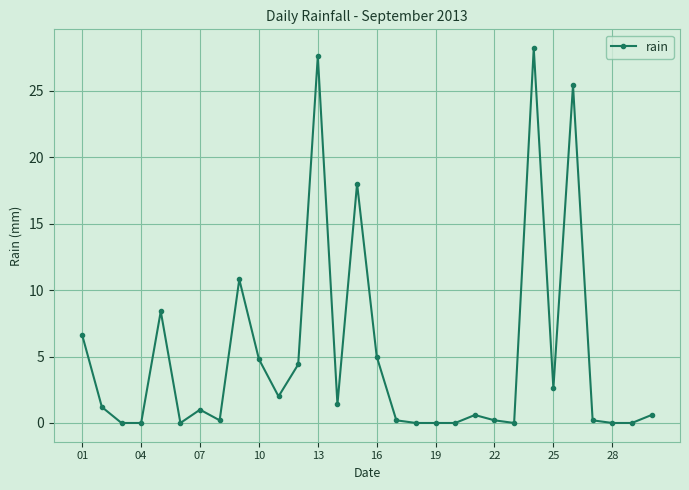

True or false: the data has more than 1 interior local peaks.

True